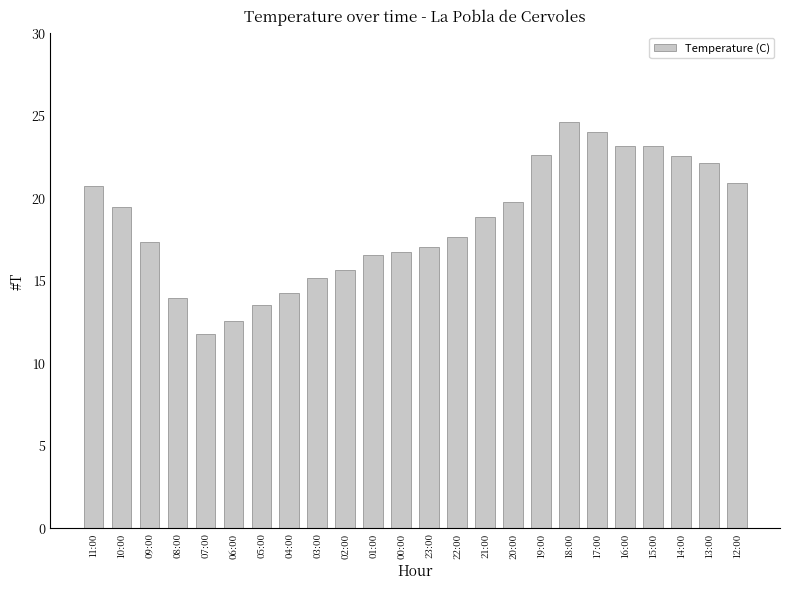

Approximately how many times larger is the value at 03:00 compared to 13:00?

0.7